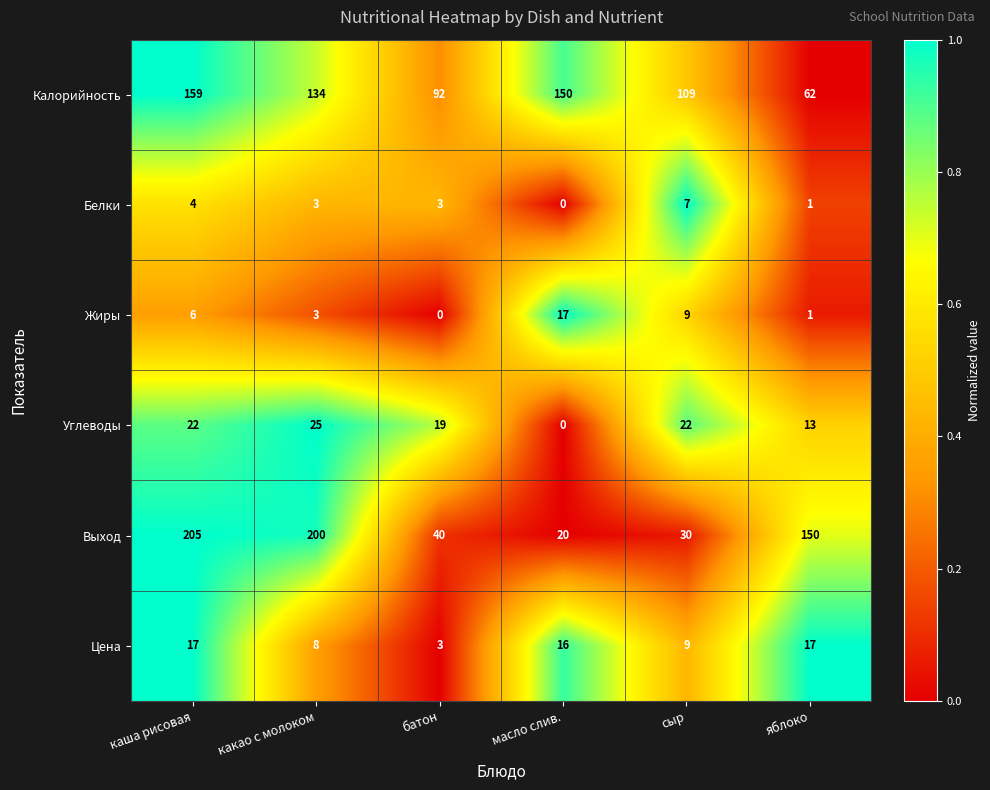

How many positive values does the Белки series have?

5